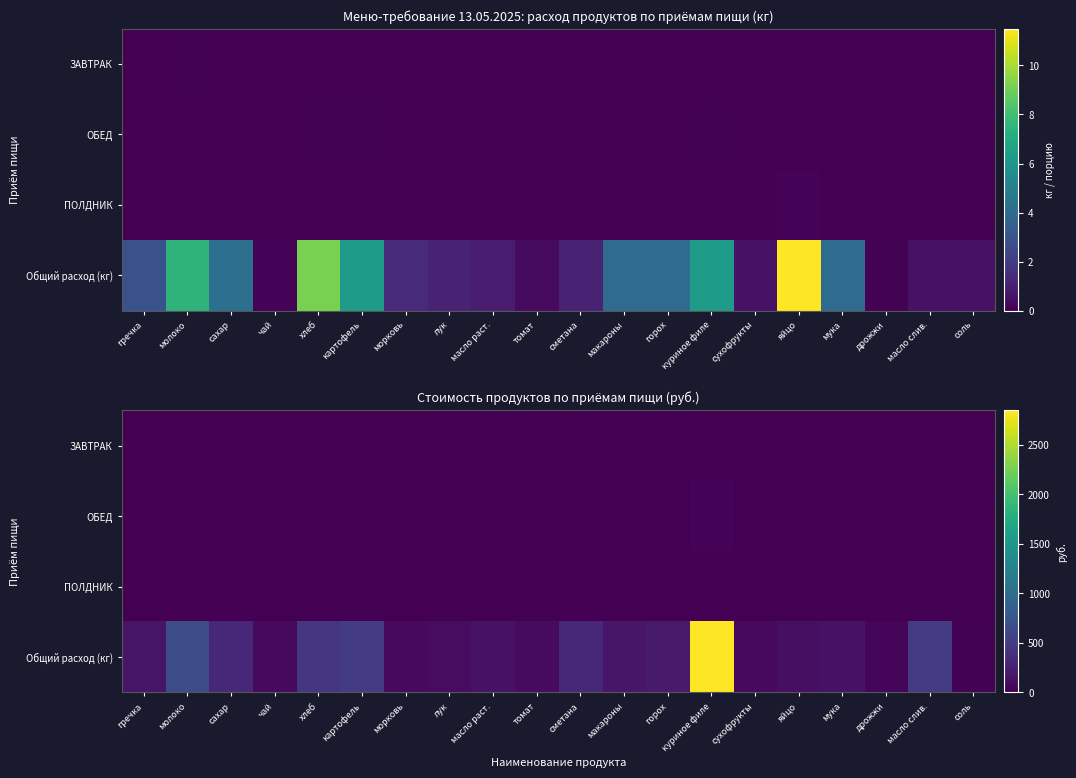

What is the approximate value of Общий расход (кг) at молоко?

657.8